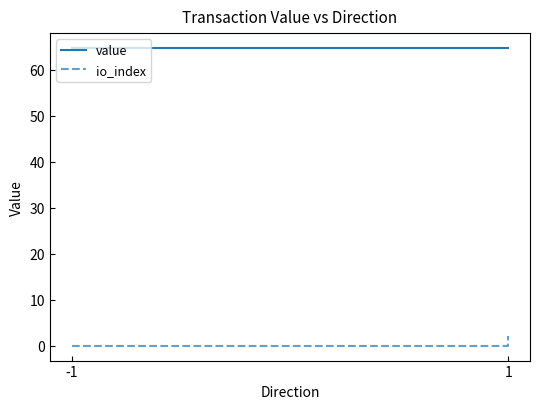

What are all the series names shown in the legend?

value, io_index